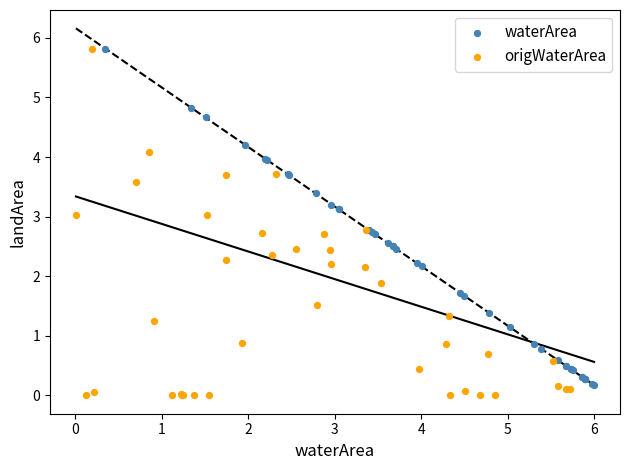

Which series has the widest spread of Y values?

origWaterArea